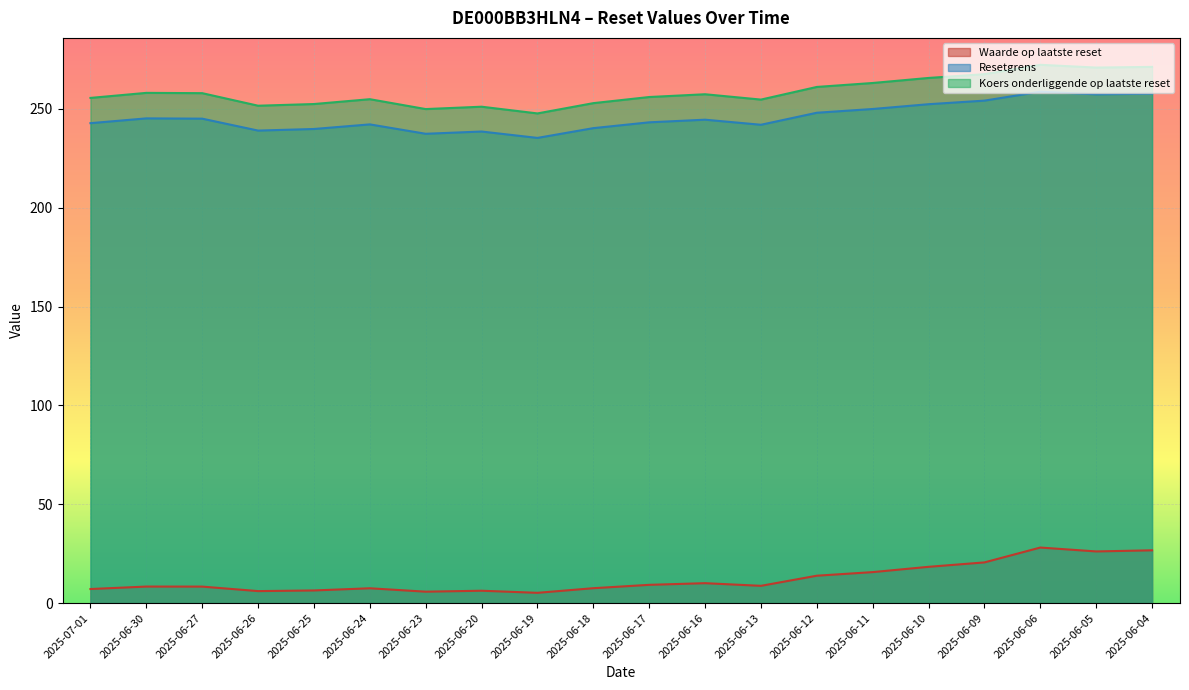

What is the value of the Resetgrens point at the 16th from the left?

252.4